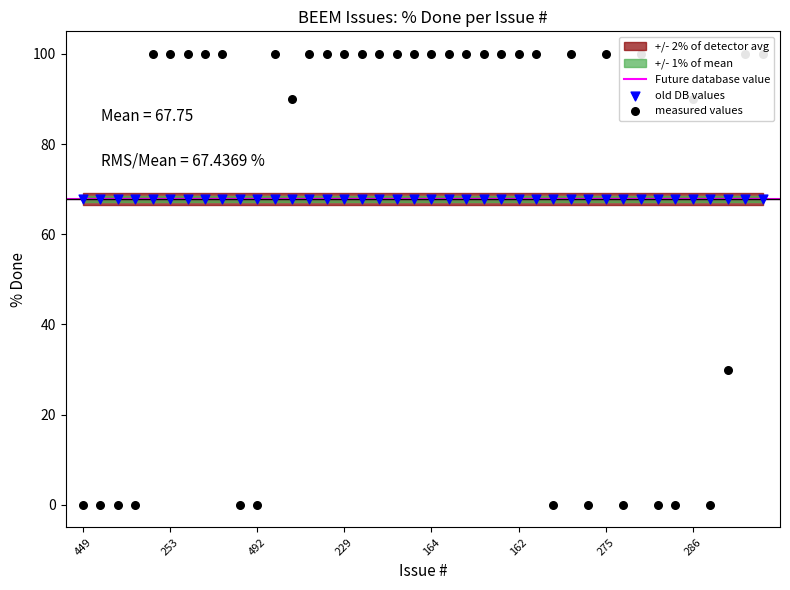

Approximately how many times larger is the value at 174 compared to 66?

1.0